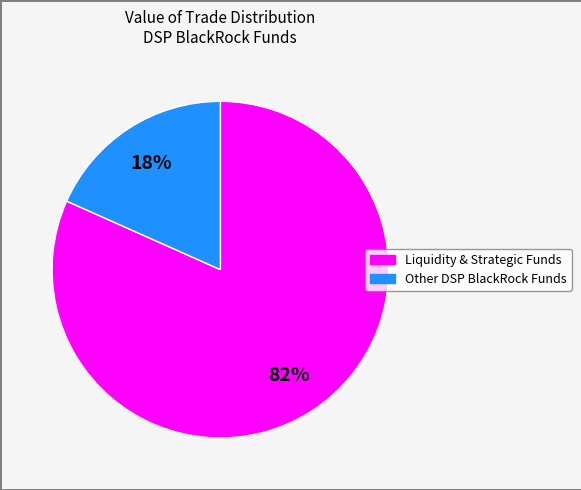

How many segments does this pie chart have?

2